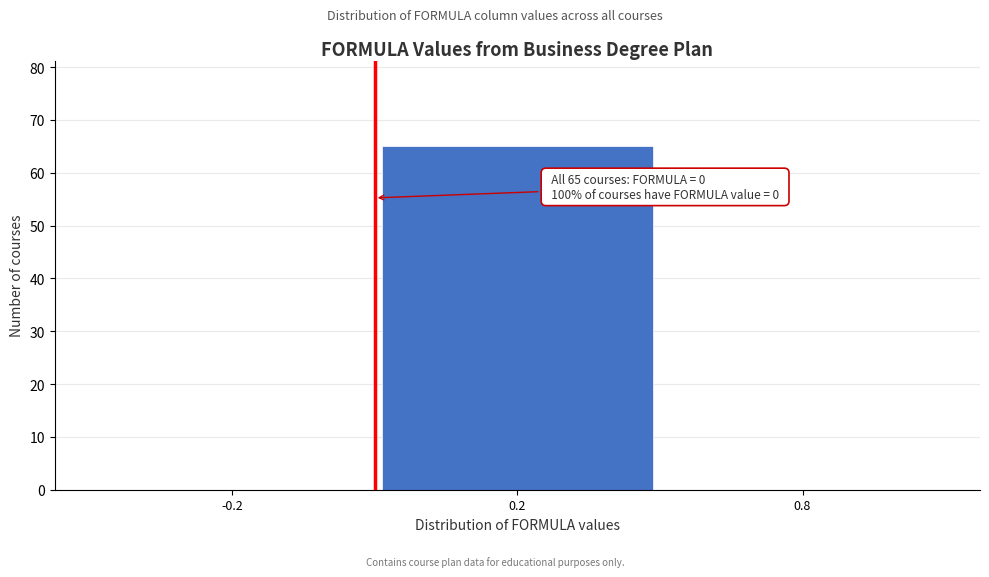

Reading left to right, transcribe all the data shown in this chart.

-0.2=0	0.2=65	0.8=0